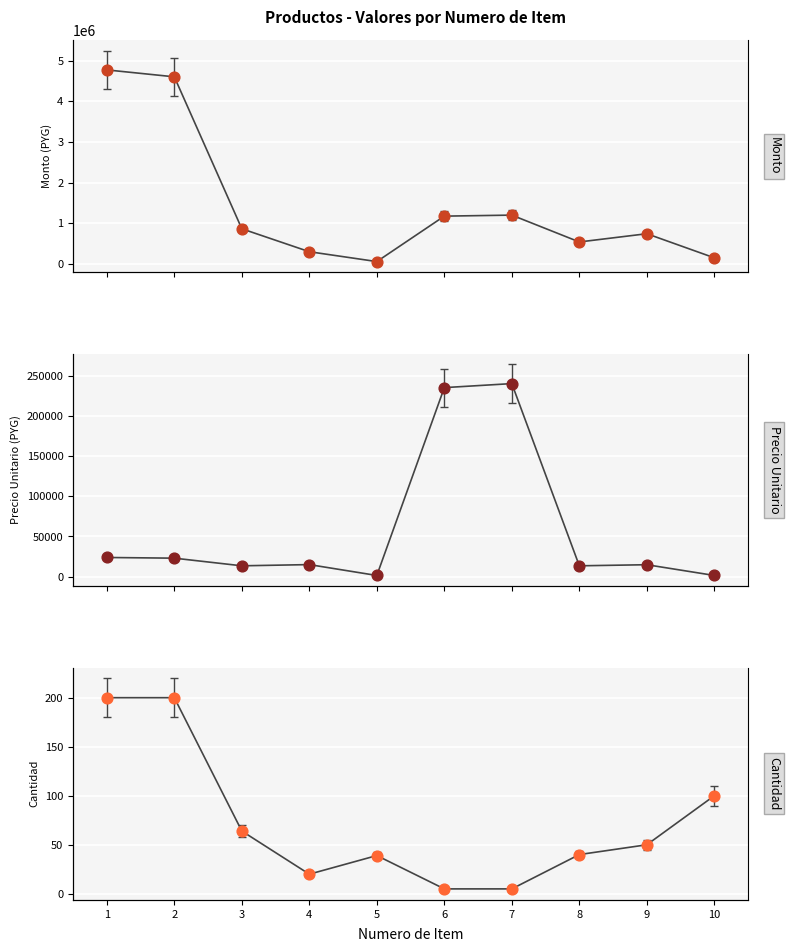

Is the value of precio_unitario points at 9 greater than the value of cantidad at 7?

Yes